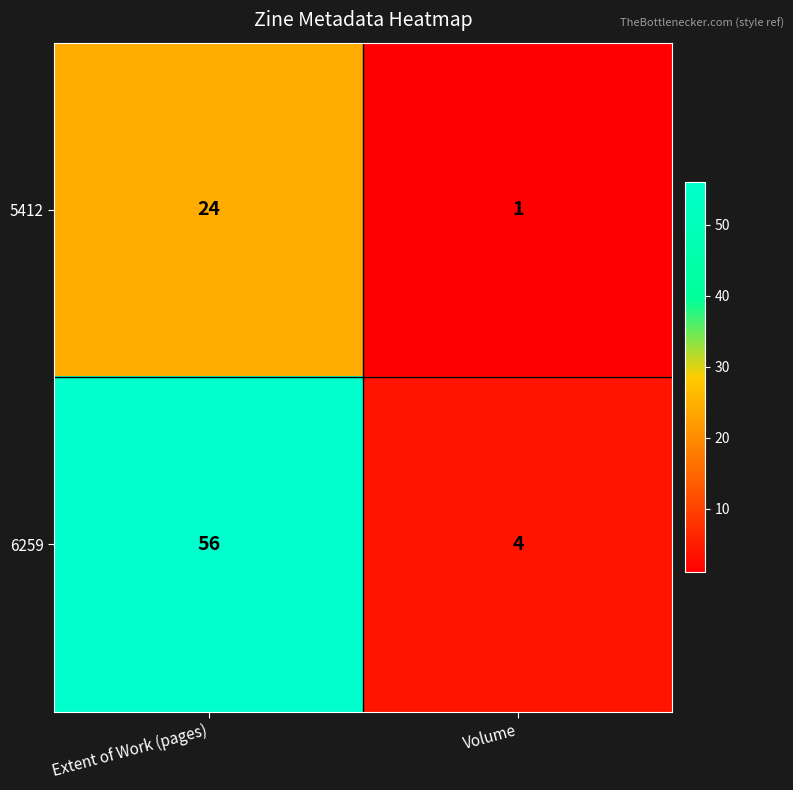

What is the sum of the 6259 values at Extent of Work (pages) and Volume?

60